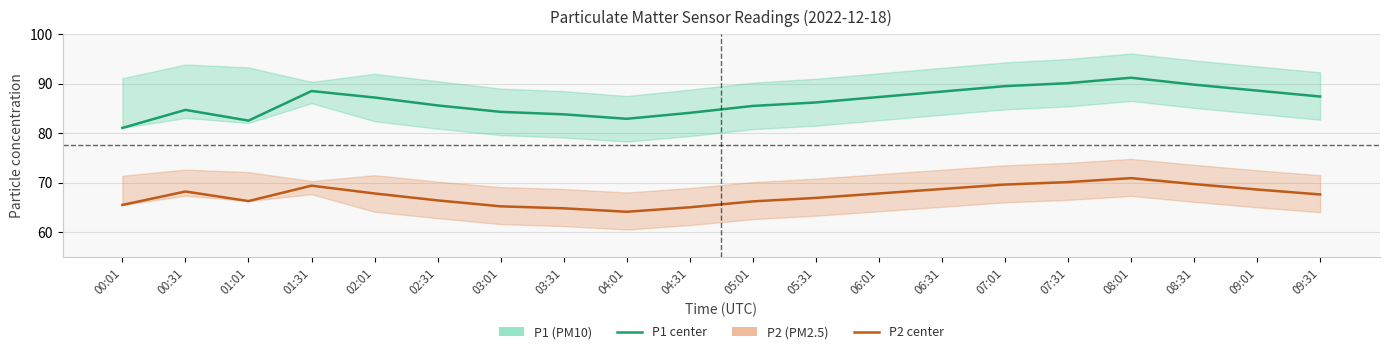

Reading left to right, what are all the values shown in this chart?

P1 (PM10): 81.0	84.7	82.5	88.5	87.2	85.6	84.3	83.8	82.9	84.1	85.5	86.2	87.3	88.4	89.5	90.1	91.2	89.8	88.6	87.4
P2 (PM2.5): 65.5	68.2	66.3	69.4	67.8	66.4	65.2	64.8	64.1	65.0	66.2	66.9	67.8	68.7	69.6	70.1	70.9	69.7	68.6	67.6